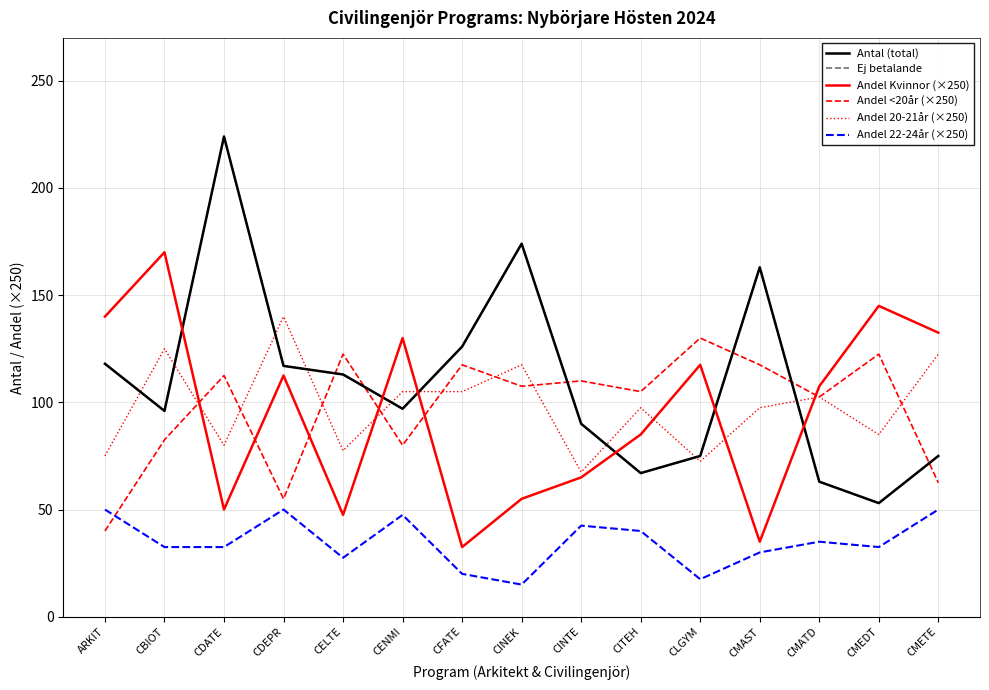

Is it true that Andel Kvinnor (×250) equals 32.5 at CFATE?

True